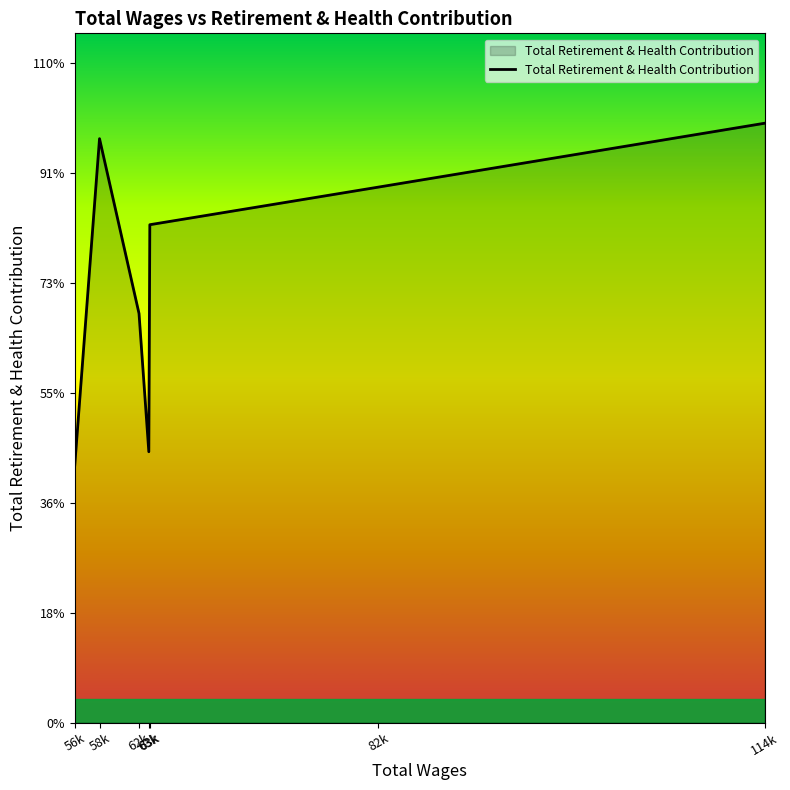

What is the ratio of the value at 63k to the value at 56k?

1.9